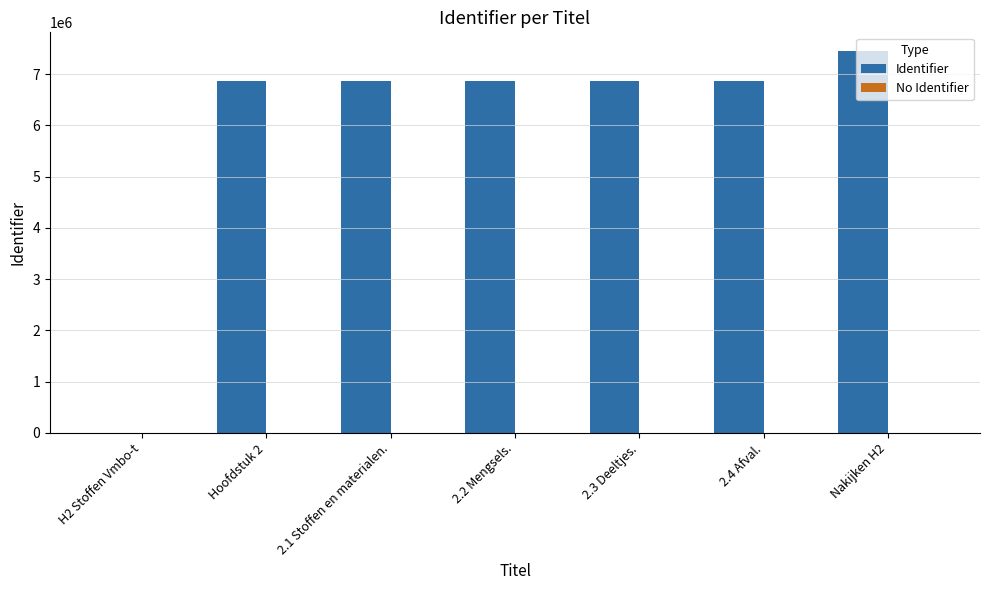

Which series has the largest range (max minus min)?

Identifier